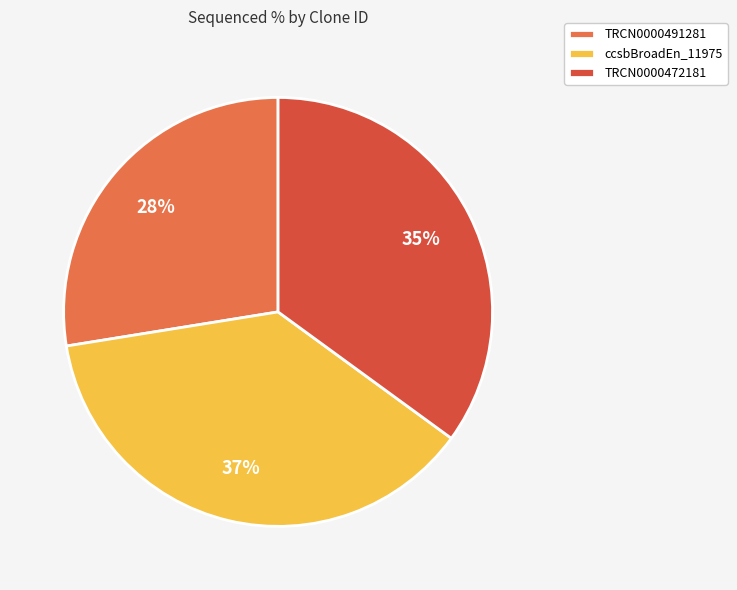

Which category has the smallest portion of the pie?

TRCN0000491281